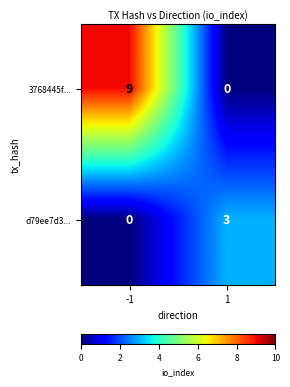

Which series has the largest total across all categories?

3768445f...